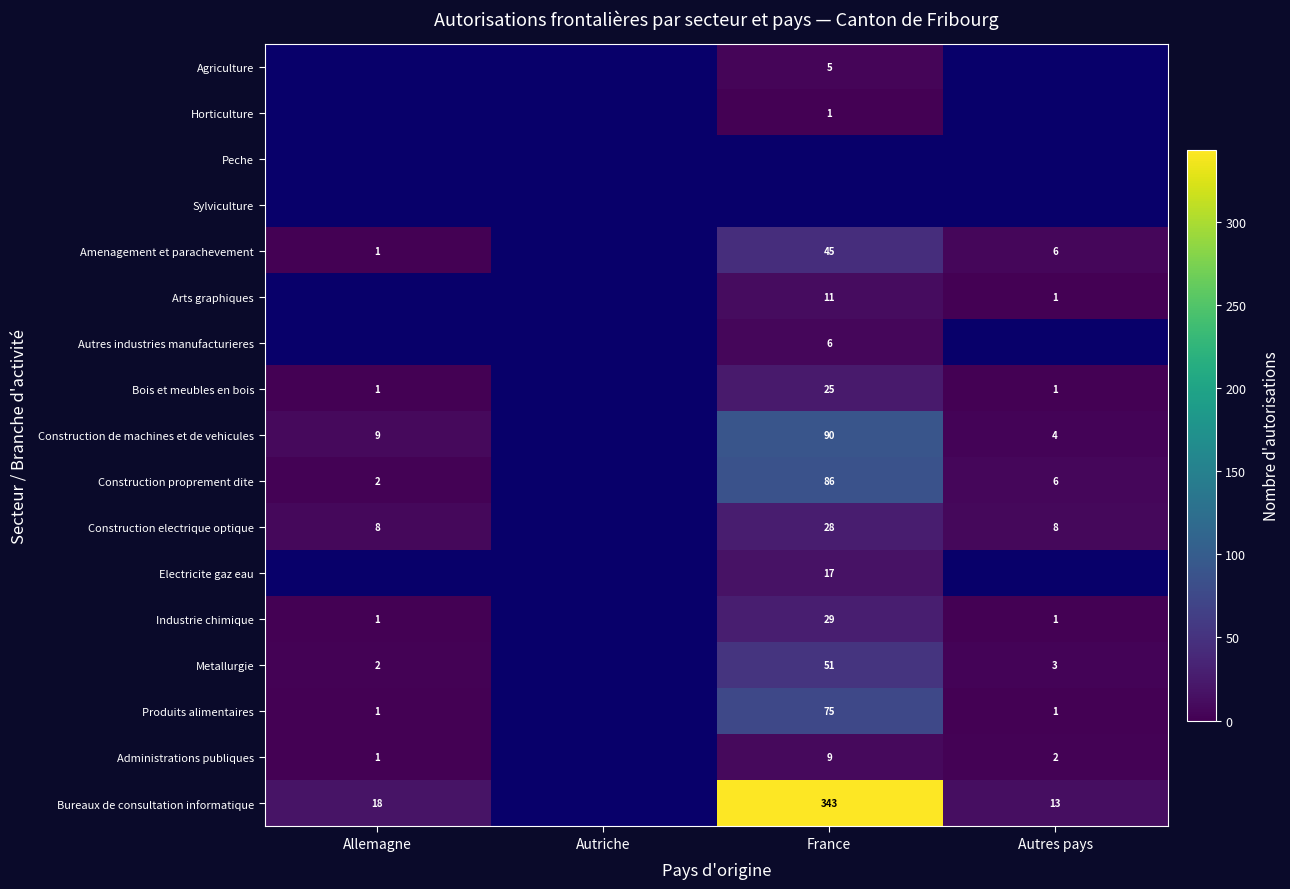

Which has a higher value, Autres pays or France?

France